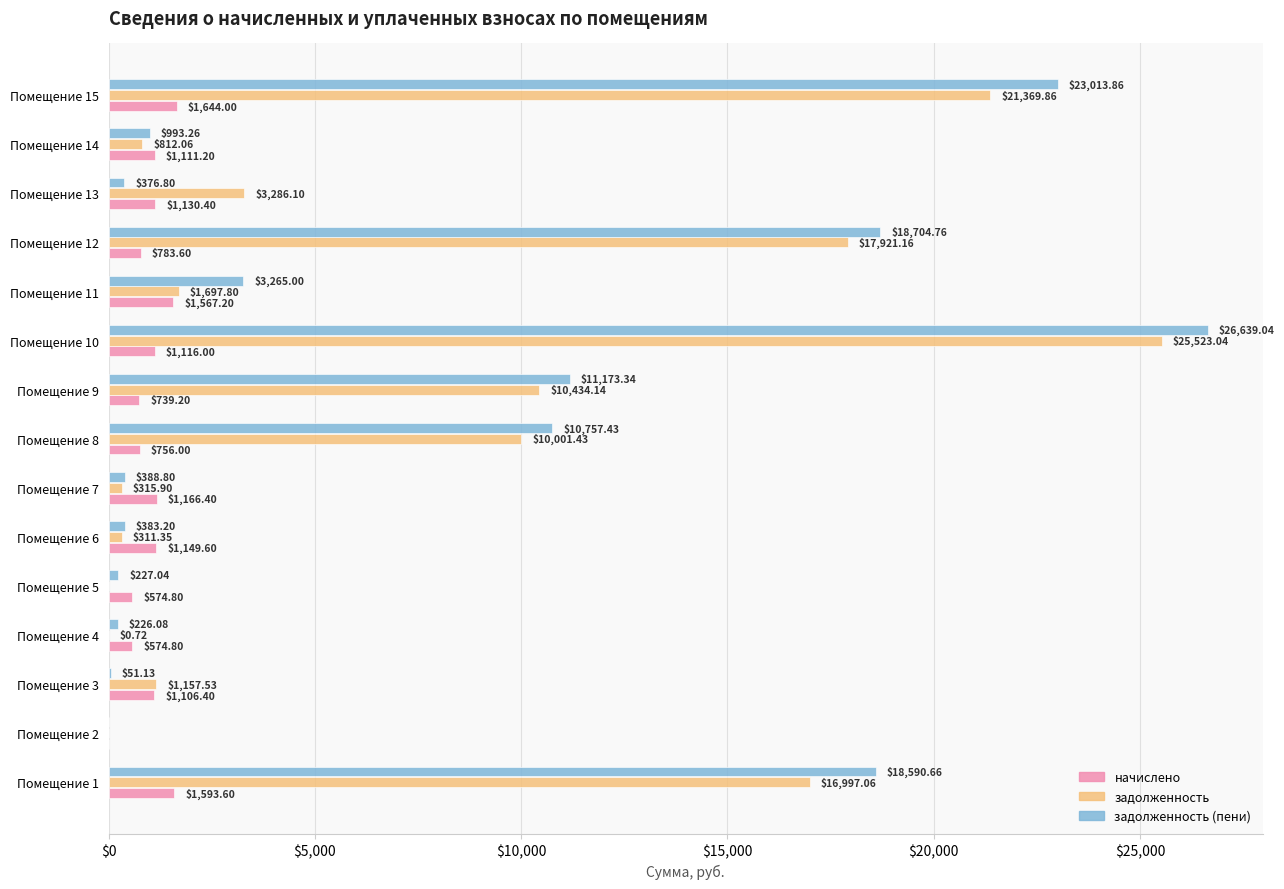

How many values in задолженность (пени) are above zero?

14